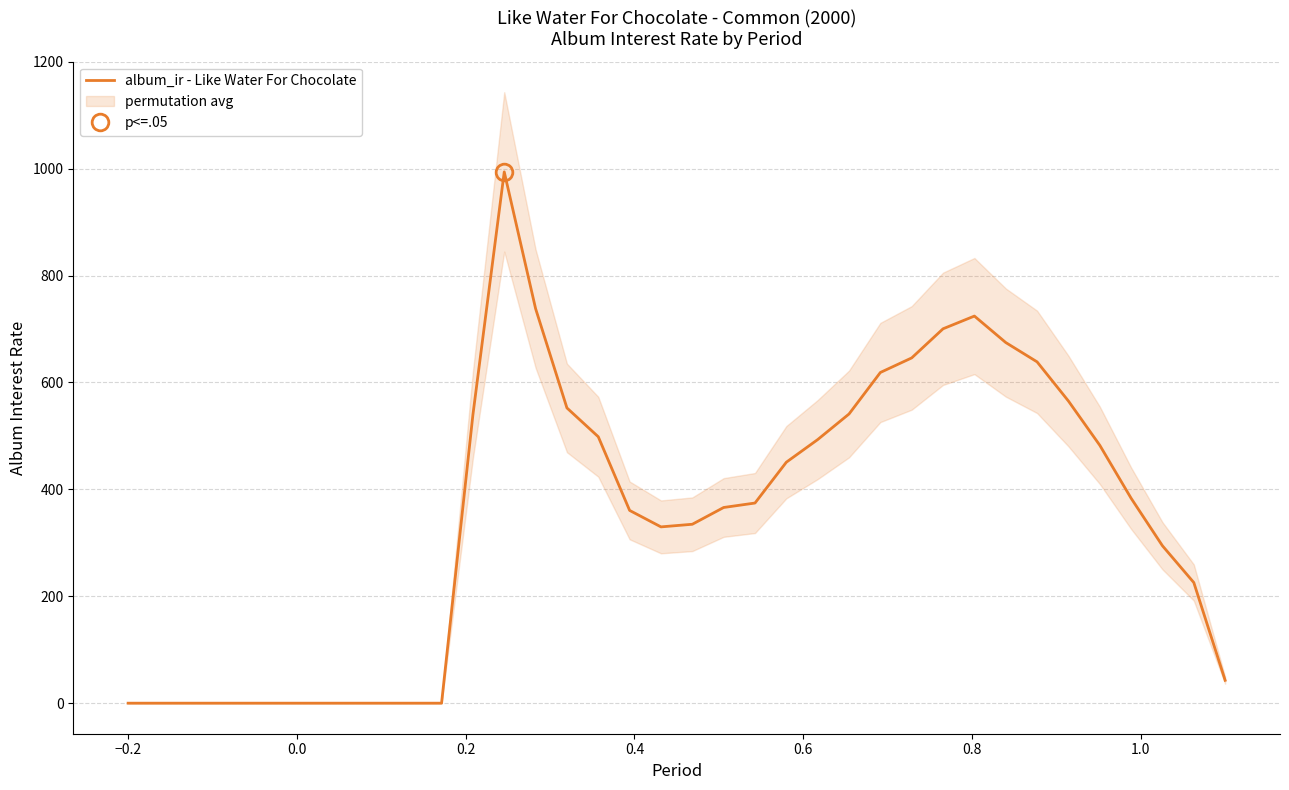

What is the difference between the maximum and second lowest values?

994.0